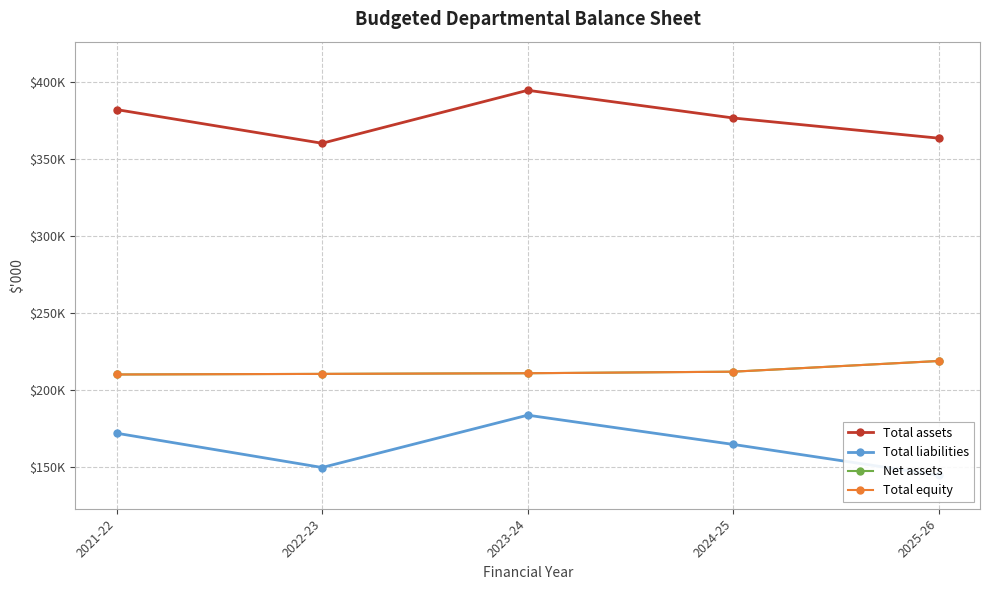

What is the total value across all series at 2025-26?

946099